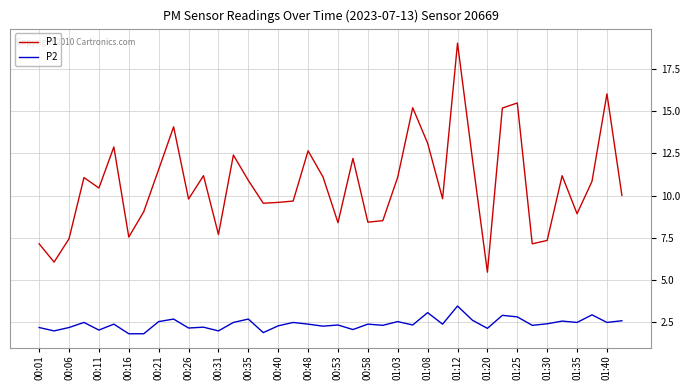

List the series in order of their peak value, highest first.

P1, P2